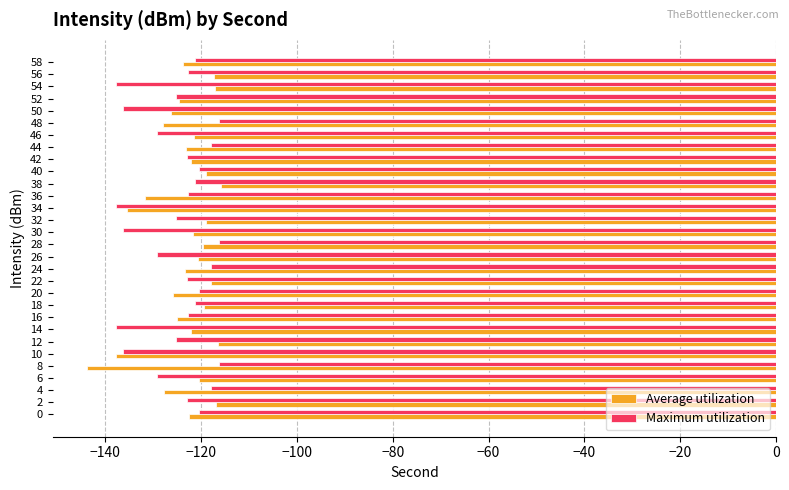

Is the value of Average utilization at 2 greater than the value of Maximum utilization at 12?

Yes